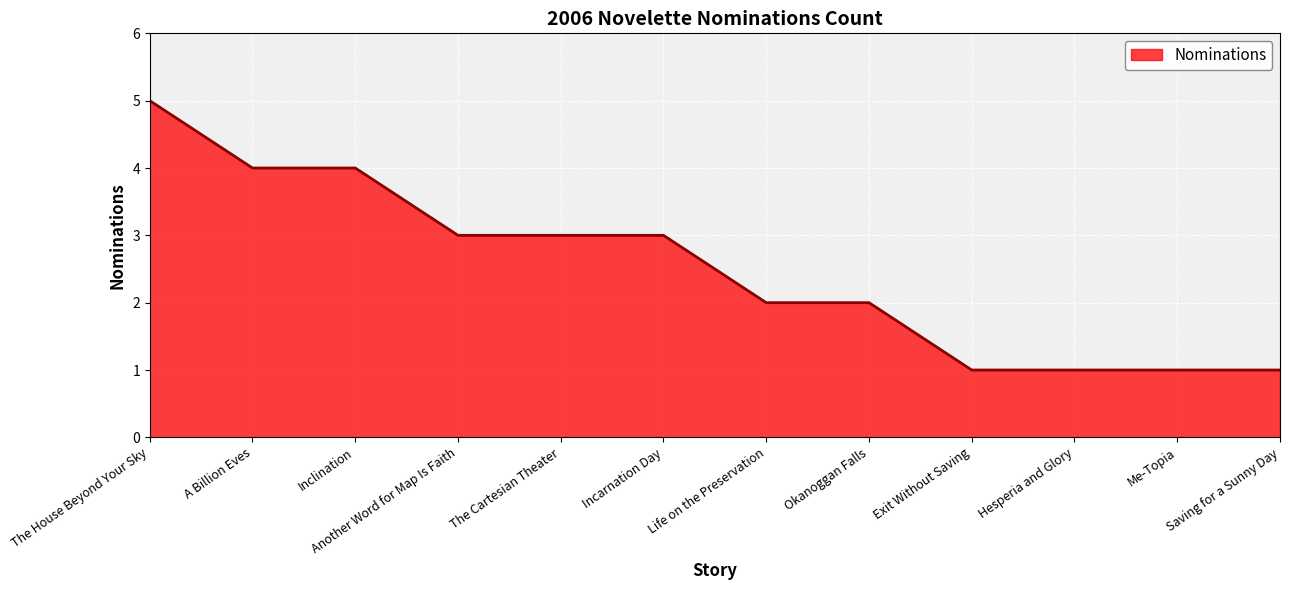

Reading left to right, list all the values displayed in this chart.

The House Beyond Your Sky=5	A Billion Eves=4	Inclination=4	Another Word for Map Is Faith=3	The Cartesian Theater=3	Incarnation Day=3	Life on the Preservation=2	Okanoggan Falls=2	Exit Without Saving=1	Hesperia and Glory=1	Me-Topia=1	Saving for a Sunny Day=1